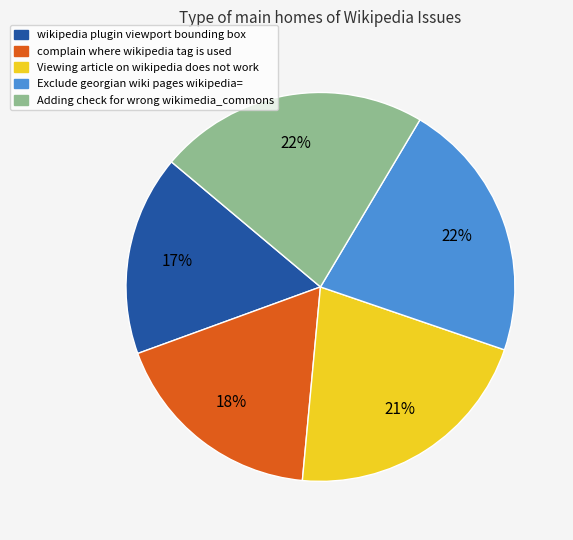

Approximately how many times larger is the value at Adding check for wrong wikimedia_commons compared to wikipedia plugin viewport bounding box?

1.3